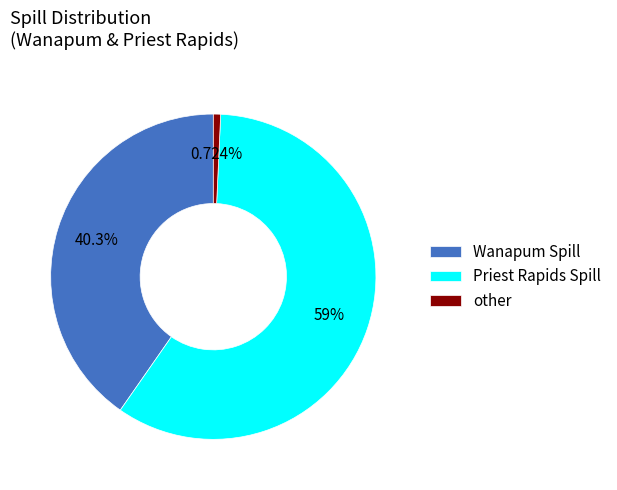

Is the sum of Wanapum Spill and other greater than half?

No